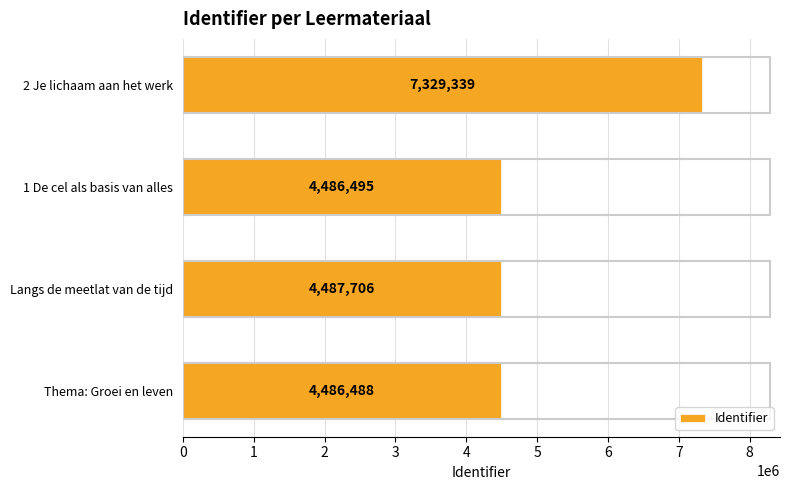

What is the average value?

5197507